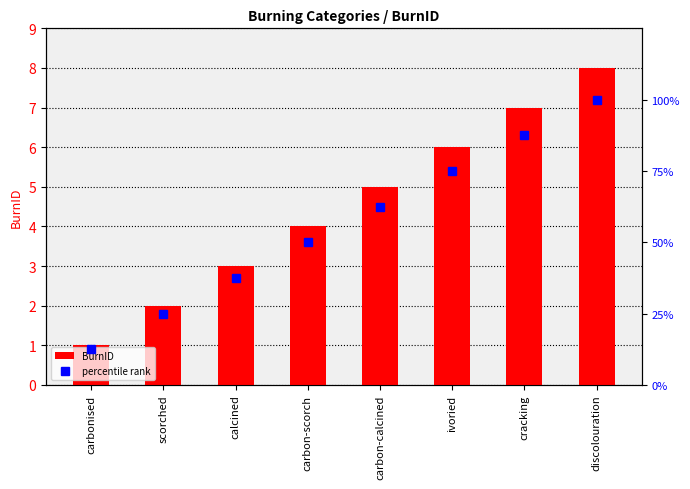

Between carbonised and discolouration, which series saw the biggest shift?

percentile rank